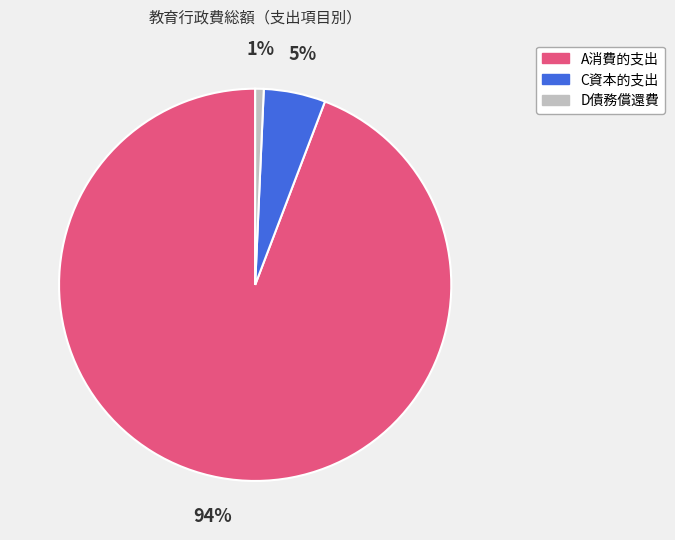

To the nearest percent, what is the average slice percentage?

33%